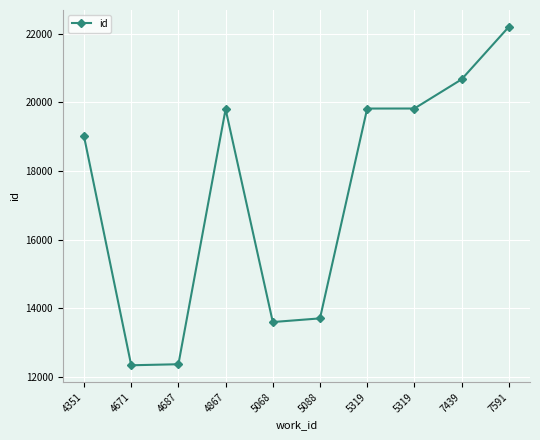

Rank the categories by value from lowest to highest.

4671, 4687, 5068, 5088, 4351, 4867, 5319, 5319, 7439, 7591